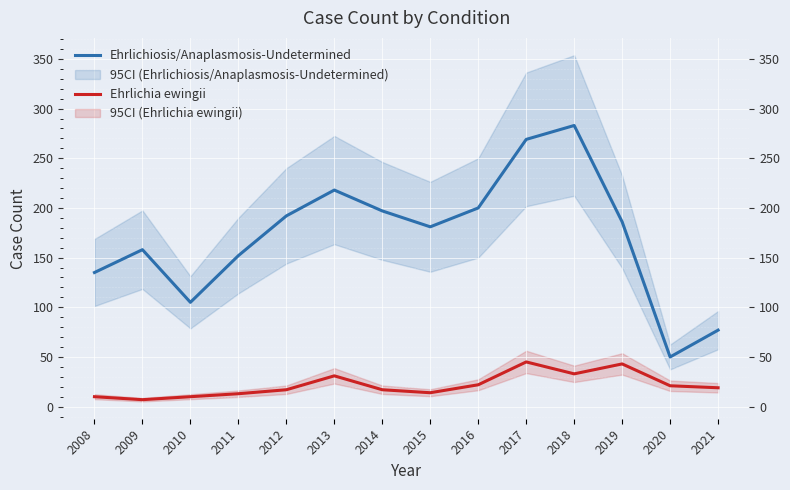

True or false: Ehrlichia ewingii and Ehrlichiosis/Anaplasmosis-Undetermined intersect in this chart.

False